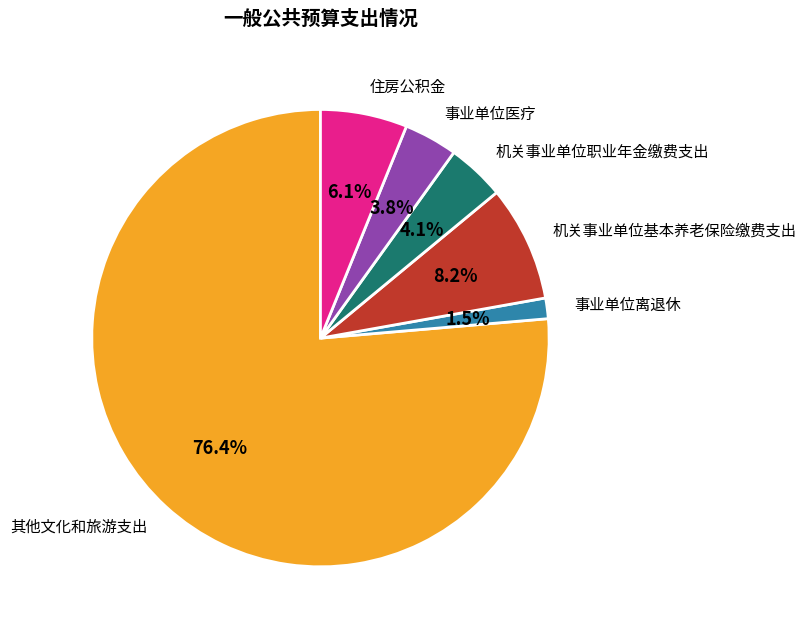

The 事业单位医疗 slice represents 15% of the pie. True or false?

False